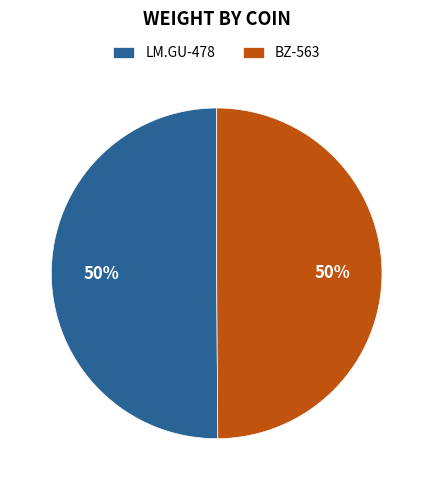

To the nearest percent, what is the average slice percentage?

50%